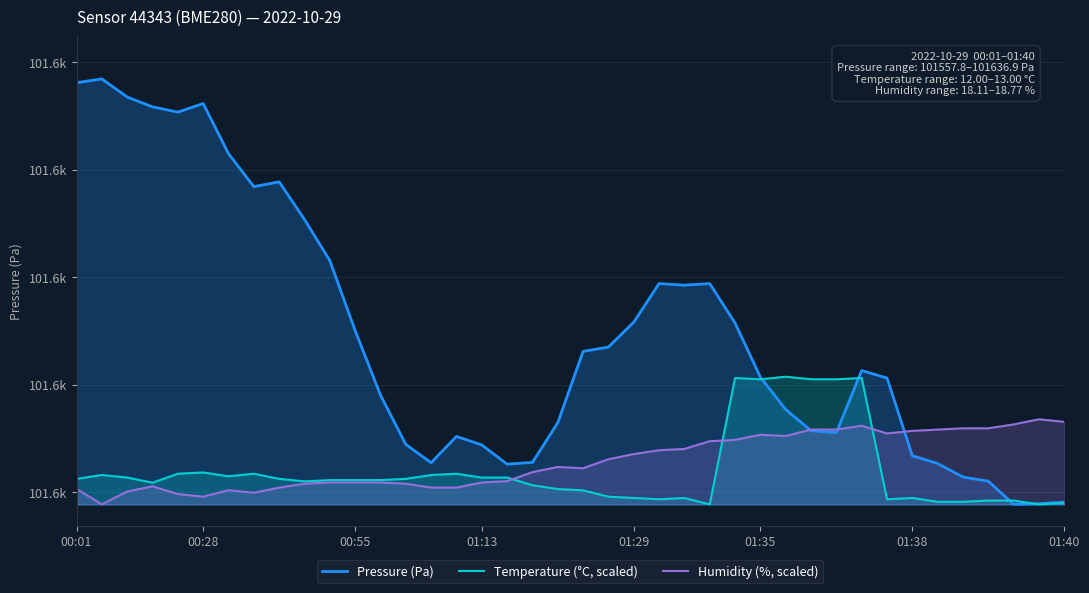

True or false: Humidity (%, scaled) has more than 0 points higher than both neighbors.

True